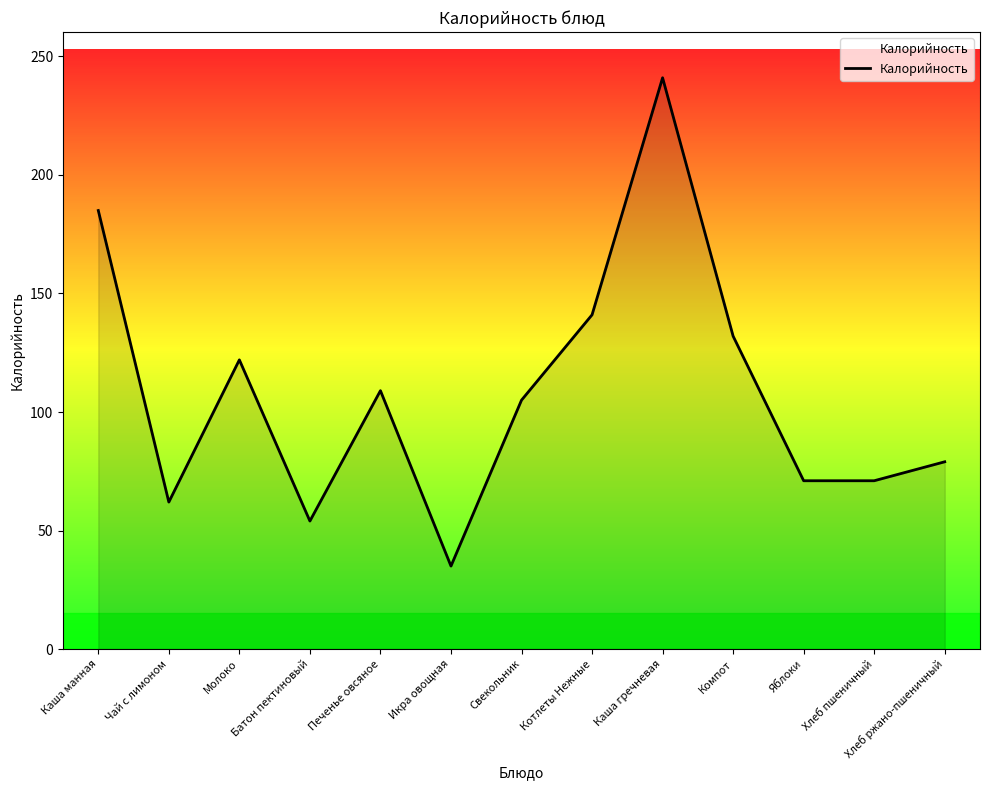

How many lines are shown in the chart?

1